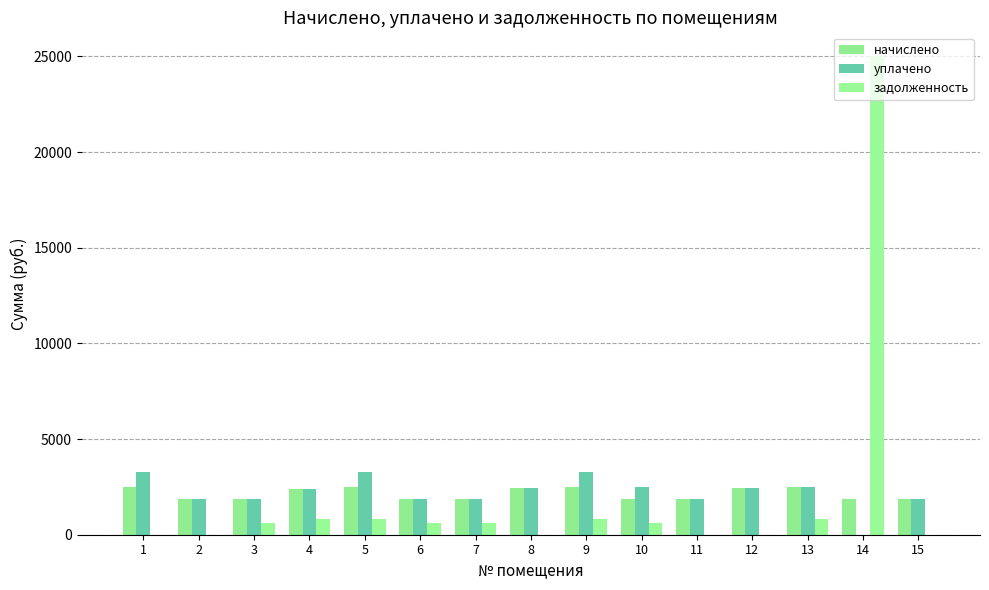

What is the total value across all series at 8?

4918.3